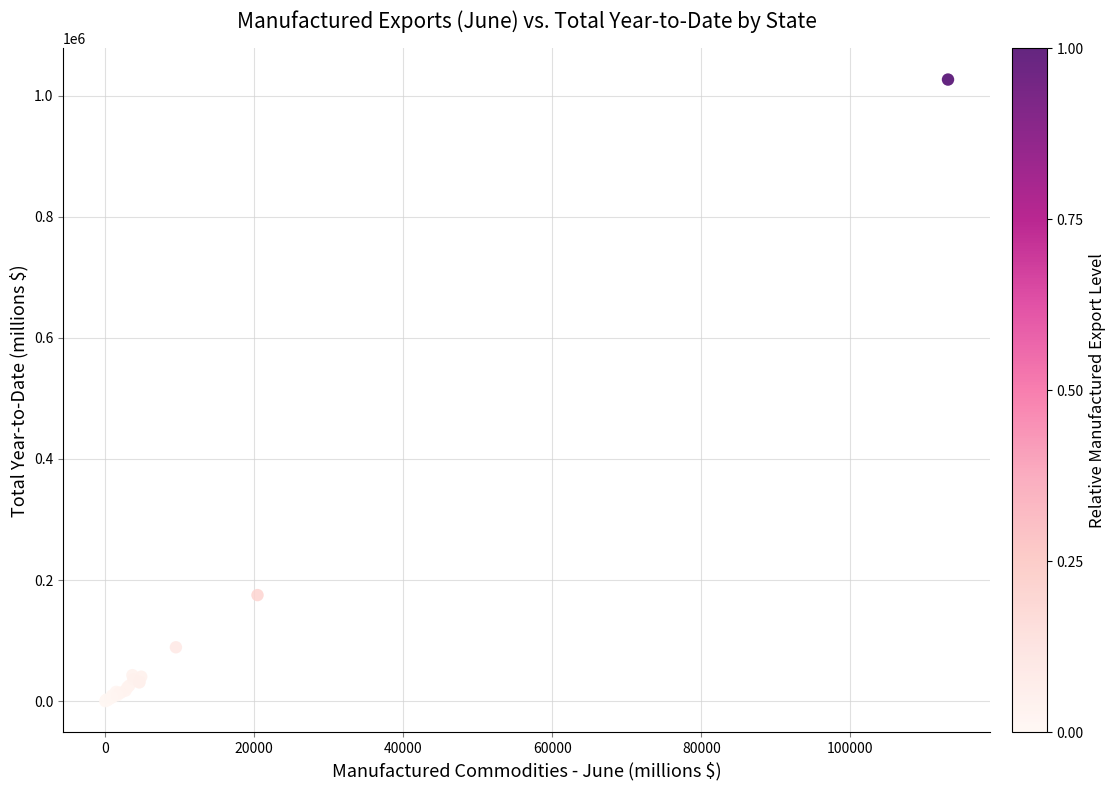

What Y value in the scatter plot is closest to 513261?

175218.8